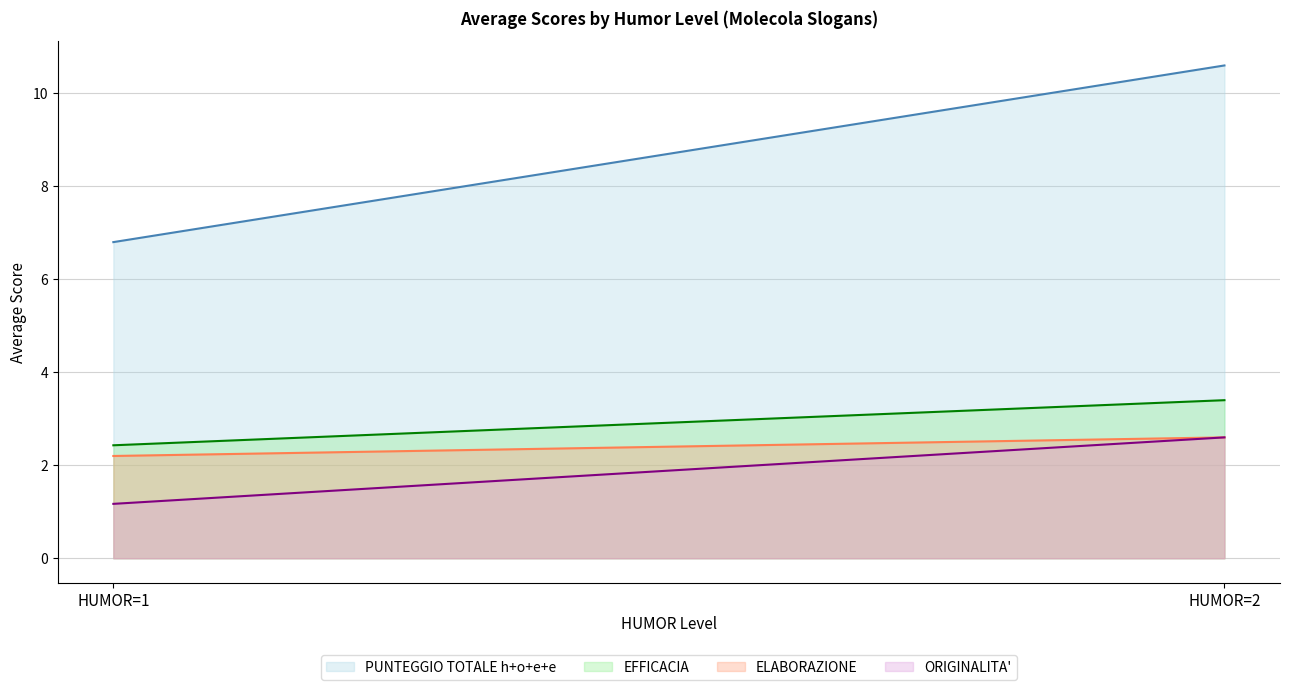

True or false: ORIGINALITA' and EFFICACIA cross at least once.

False